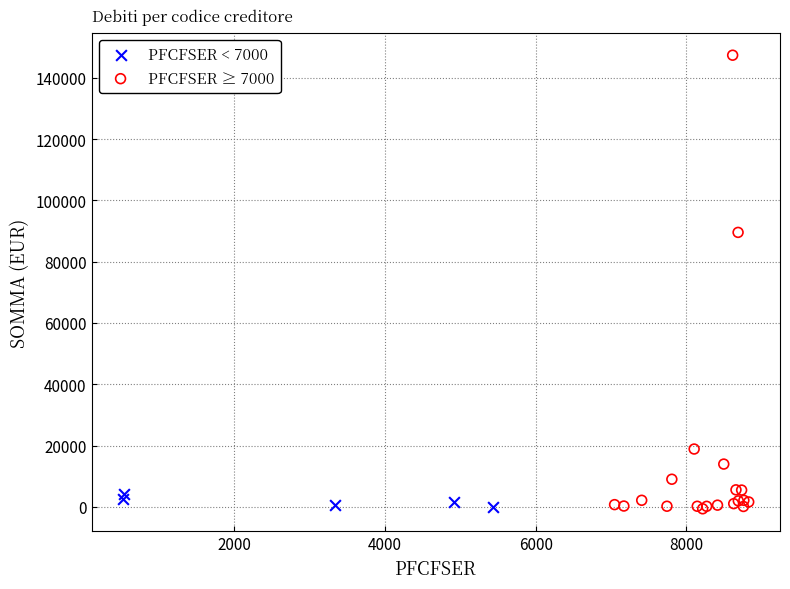

Which series has the widest spread of Y values?

PFCFSER ≥ 7000